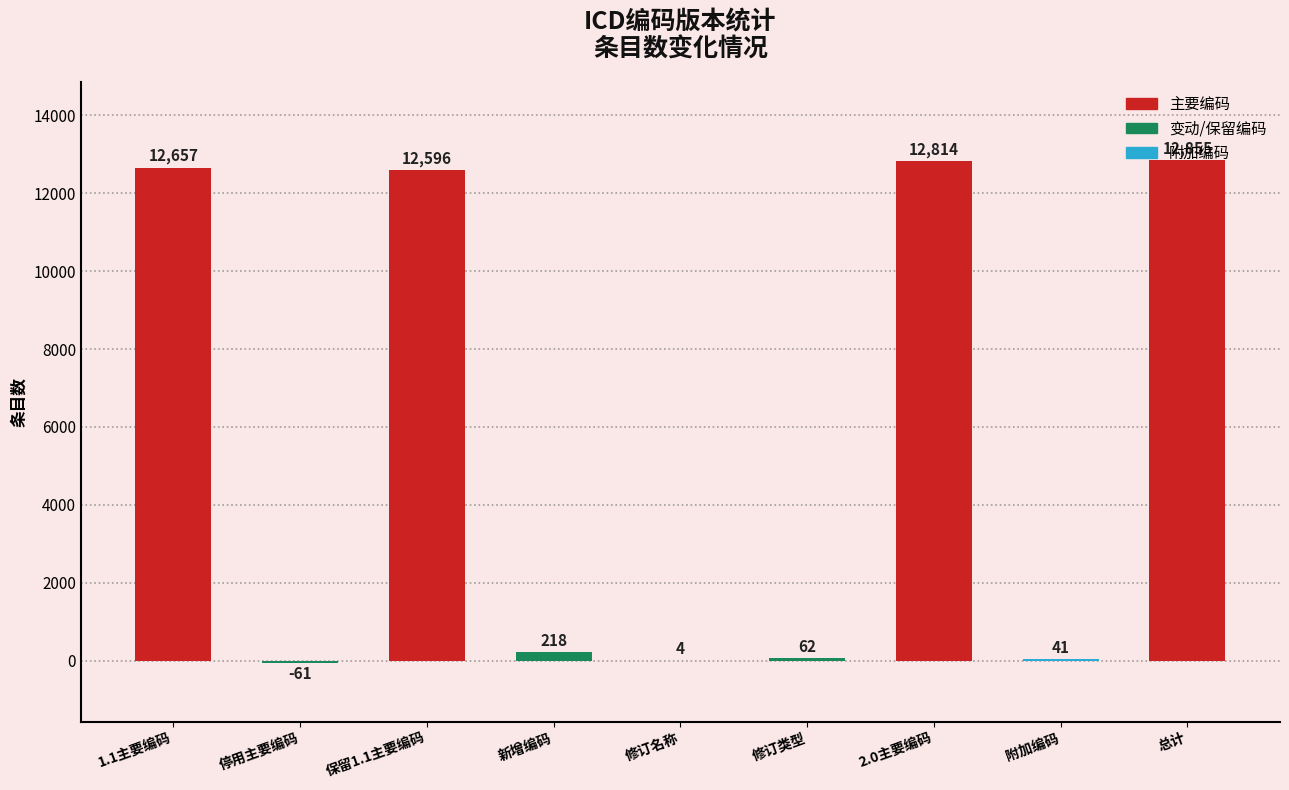

Count the number of data series in this chart.

1